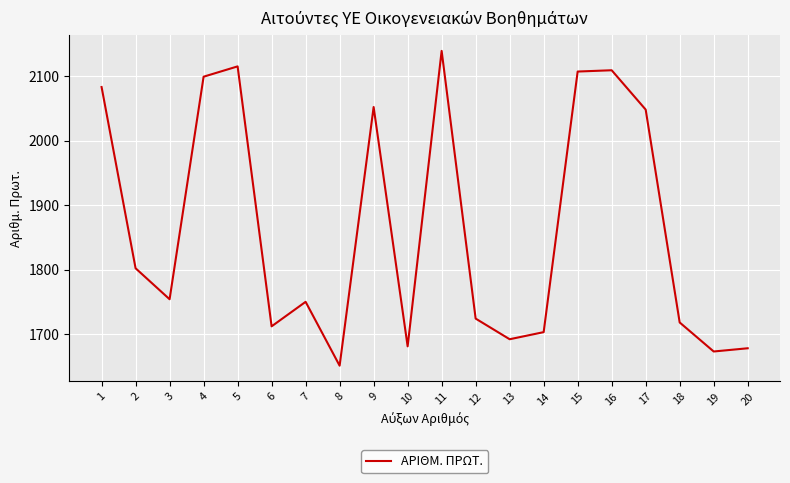

What is the sum of all values?

37290